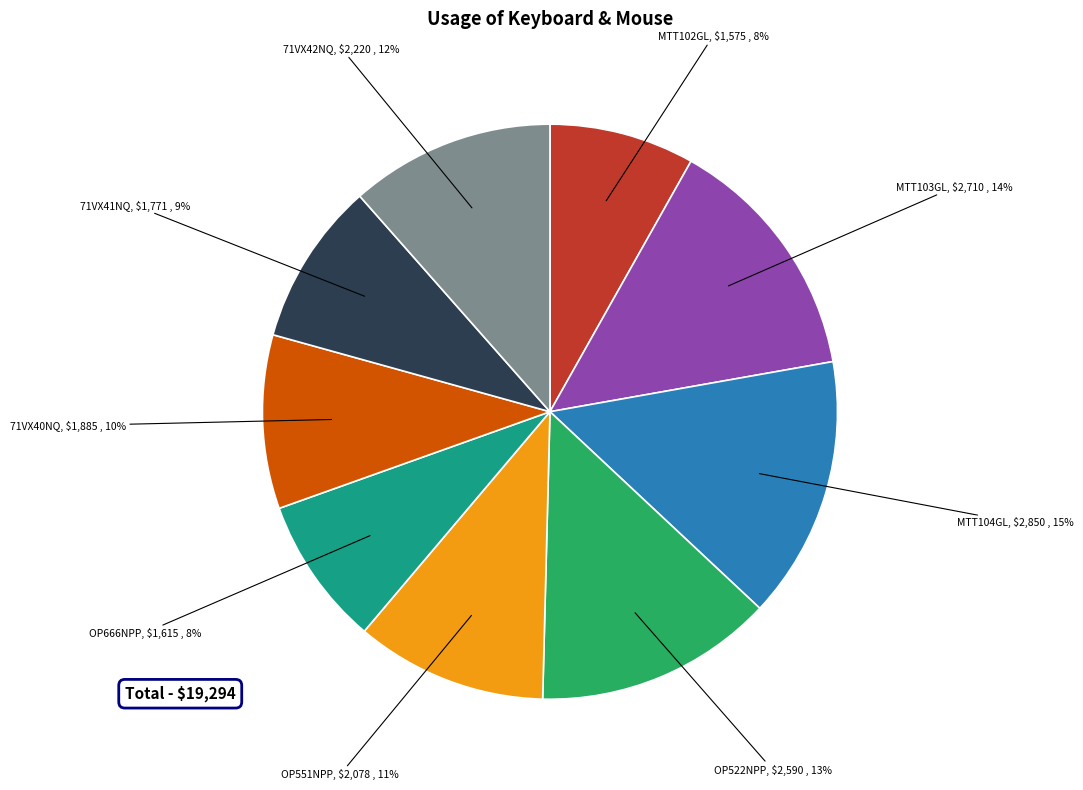

Combined, do 71VX42NQ and OP551NPP account for over 50%?

No